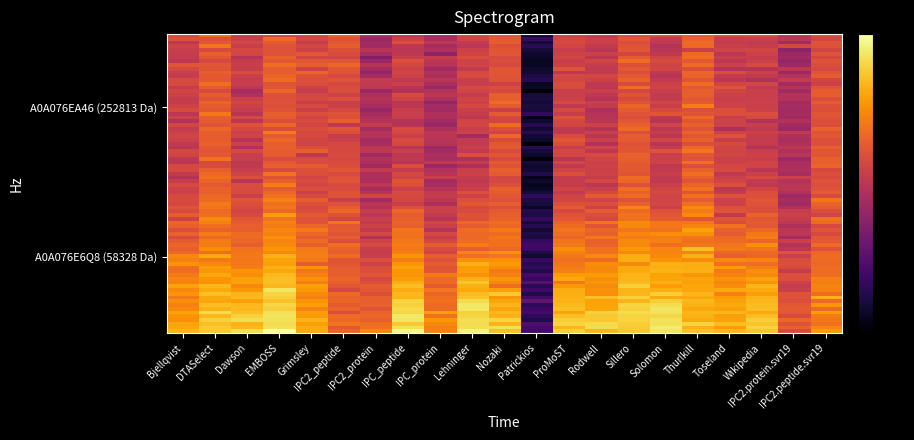

What is the difference between the highest and lowest values at Grimsley?

0.9